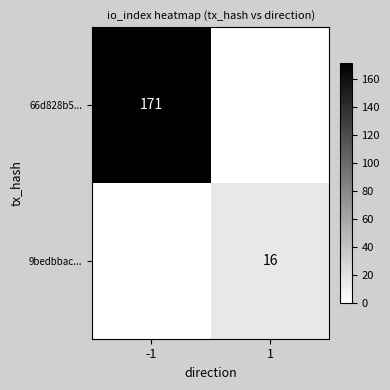

Is the value of 9bedbbac... at 1 greater than the value of 66d828b5... at -1?

No